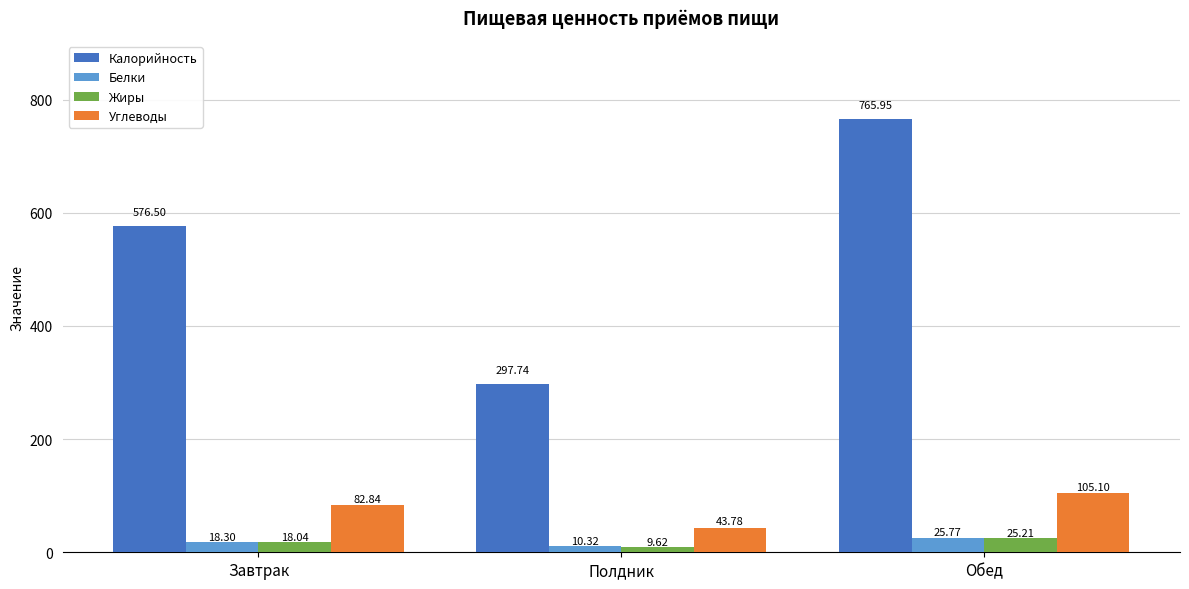

What is the difference between the Белки values at Обед and Завтрак?

7.5